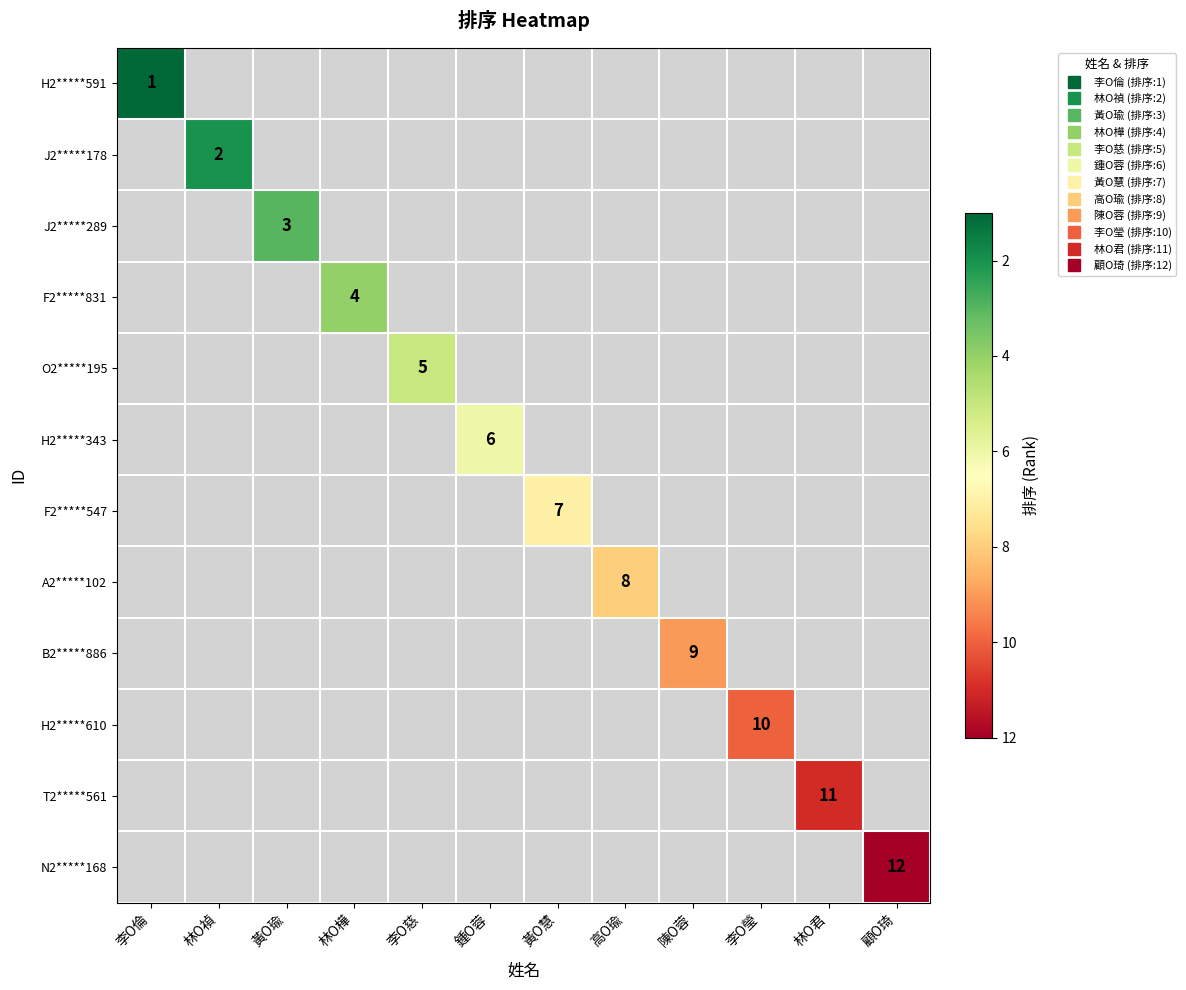

Which has a higher value, 林O禎 or 顧O琦?

顧O琦